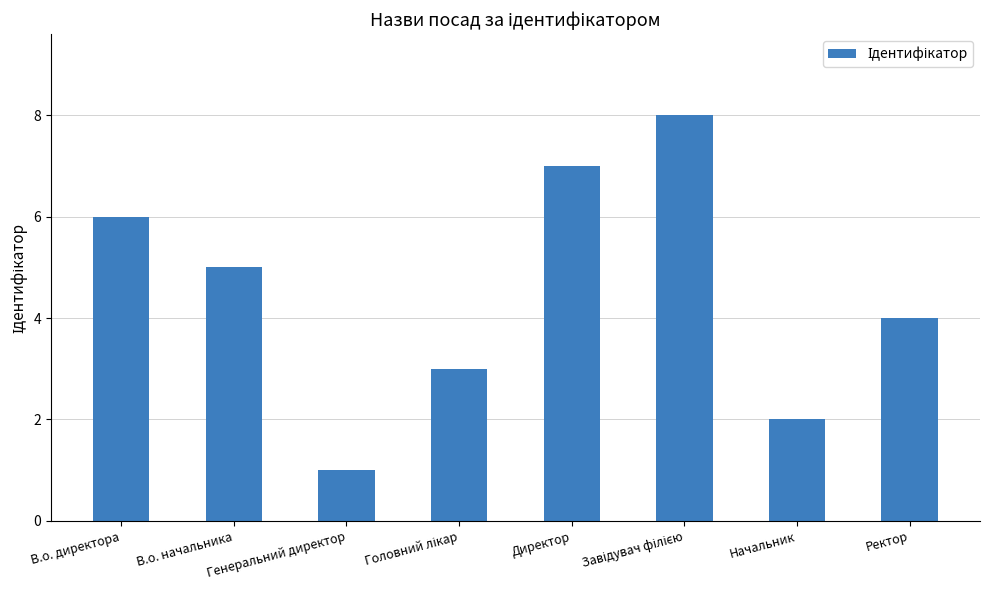

What position from the right is В.о. начальника?

7